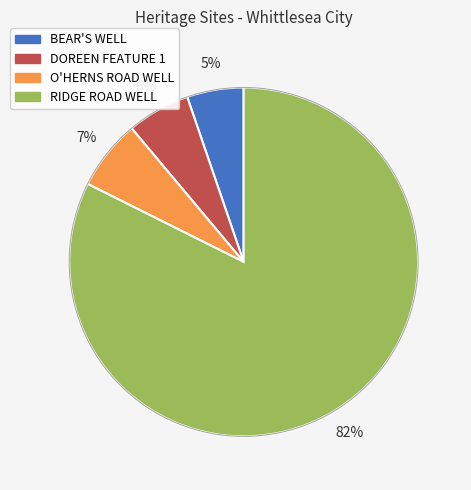

Count the number of slices in the pie.

4